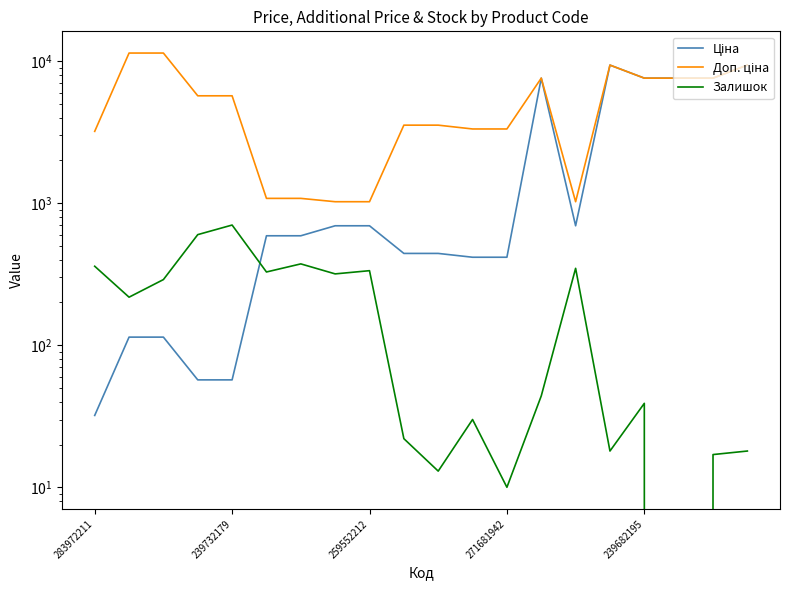

Where does the Залишок series first go above 218?

283972211